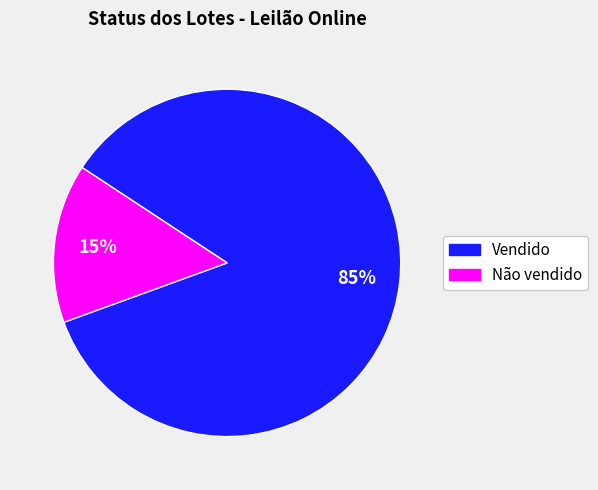

Is the sum of Vendido and Não vendido greater than half?

Yes